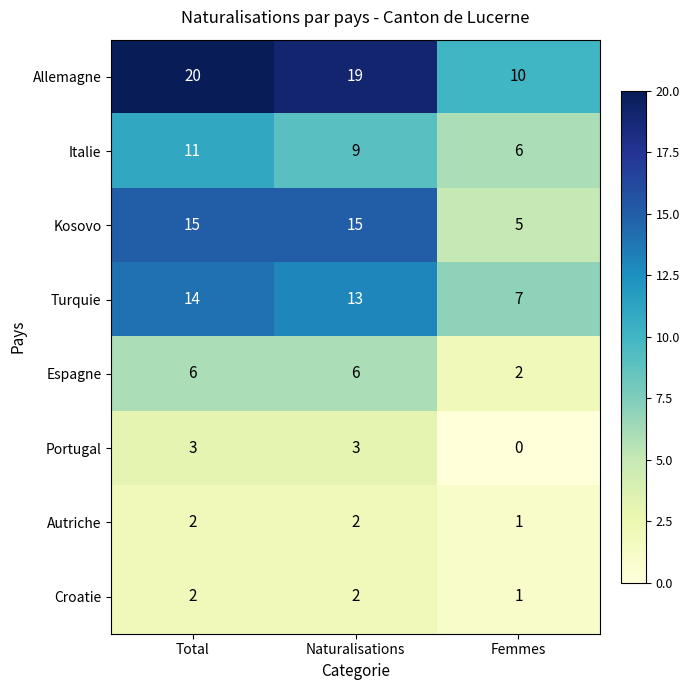

Which series has the largest total across all categories?

Allemagne